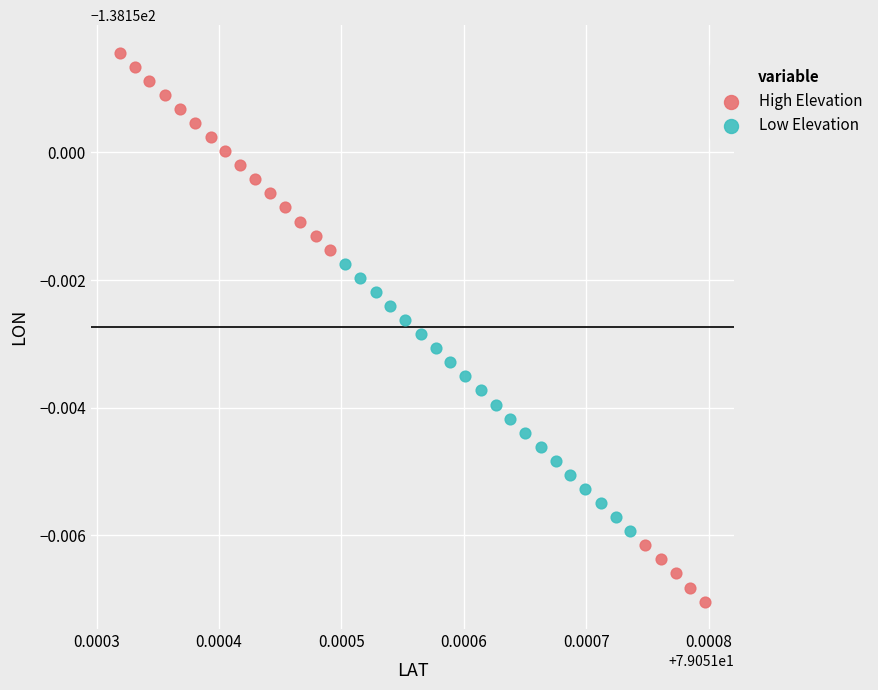

Which series has the widest spread of Y values?

High Elevation